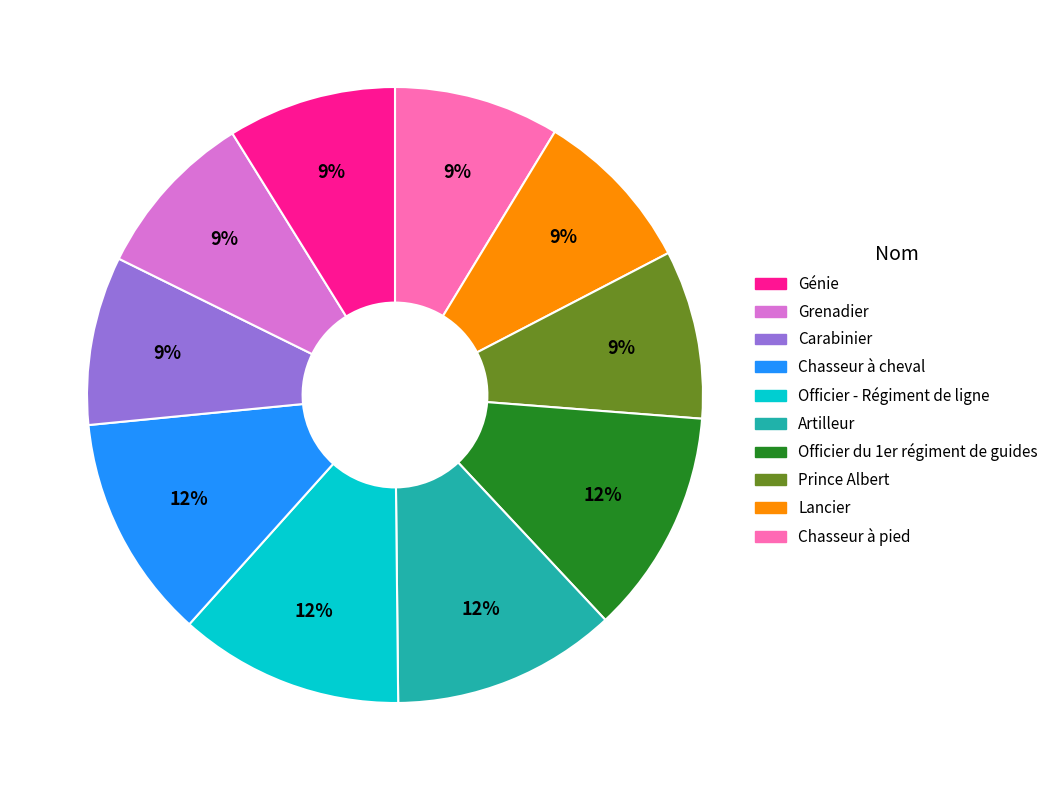

Is there any slice that represents more than half of the pie?

No